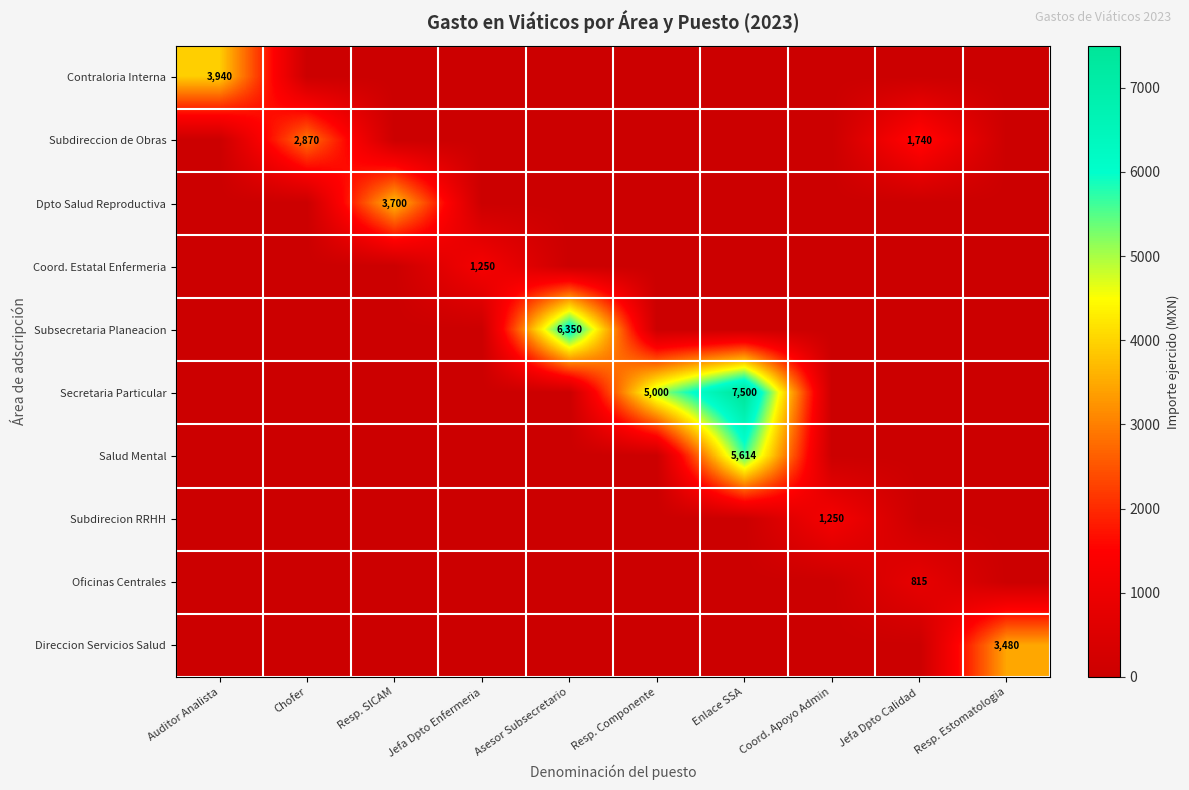

What is the sum of the Subdireccion de Obras values at Chofer and Jefa Dpto Calidad?

4610